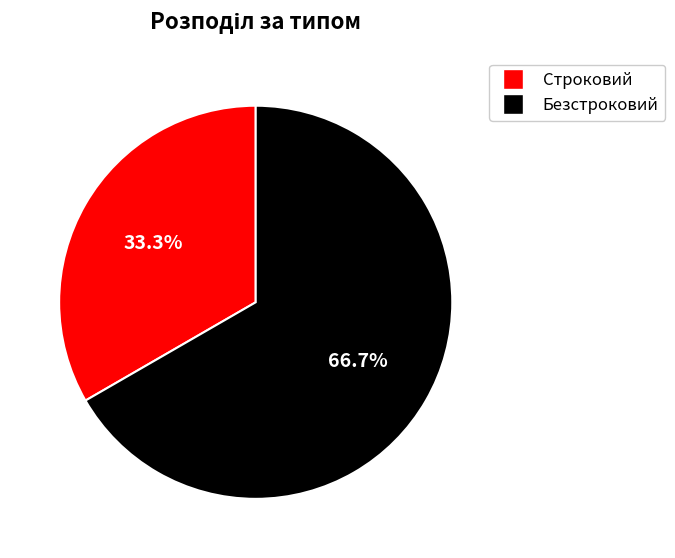

Approximately how many times larger is the value at Строковий compared to Безстроковий?

0.5